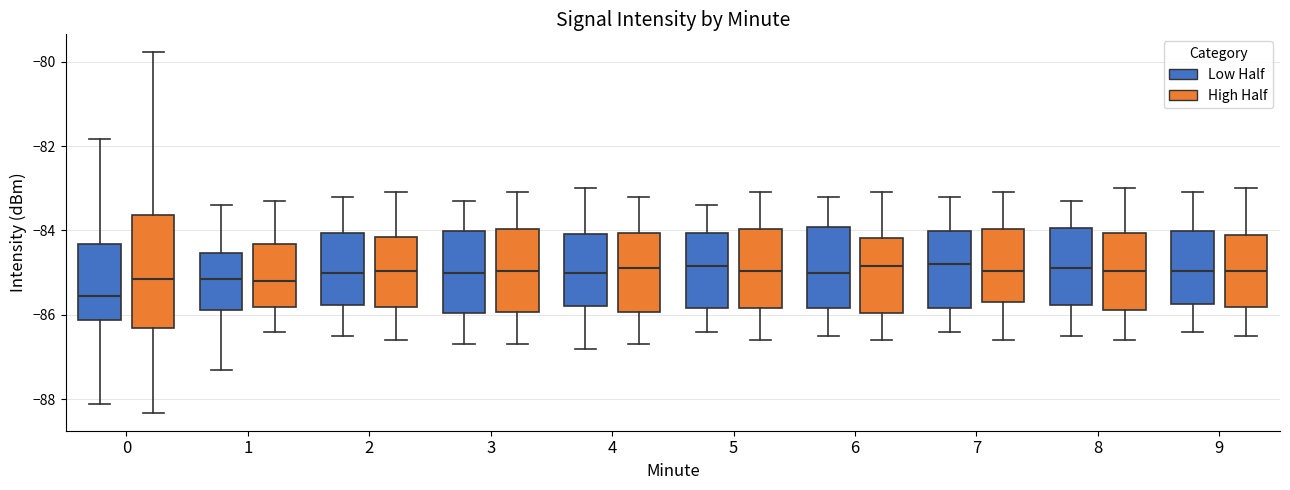

Which box's median line is the lowest?

0 (Low Half)